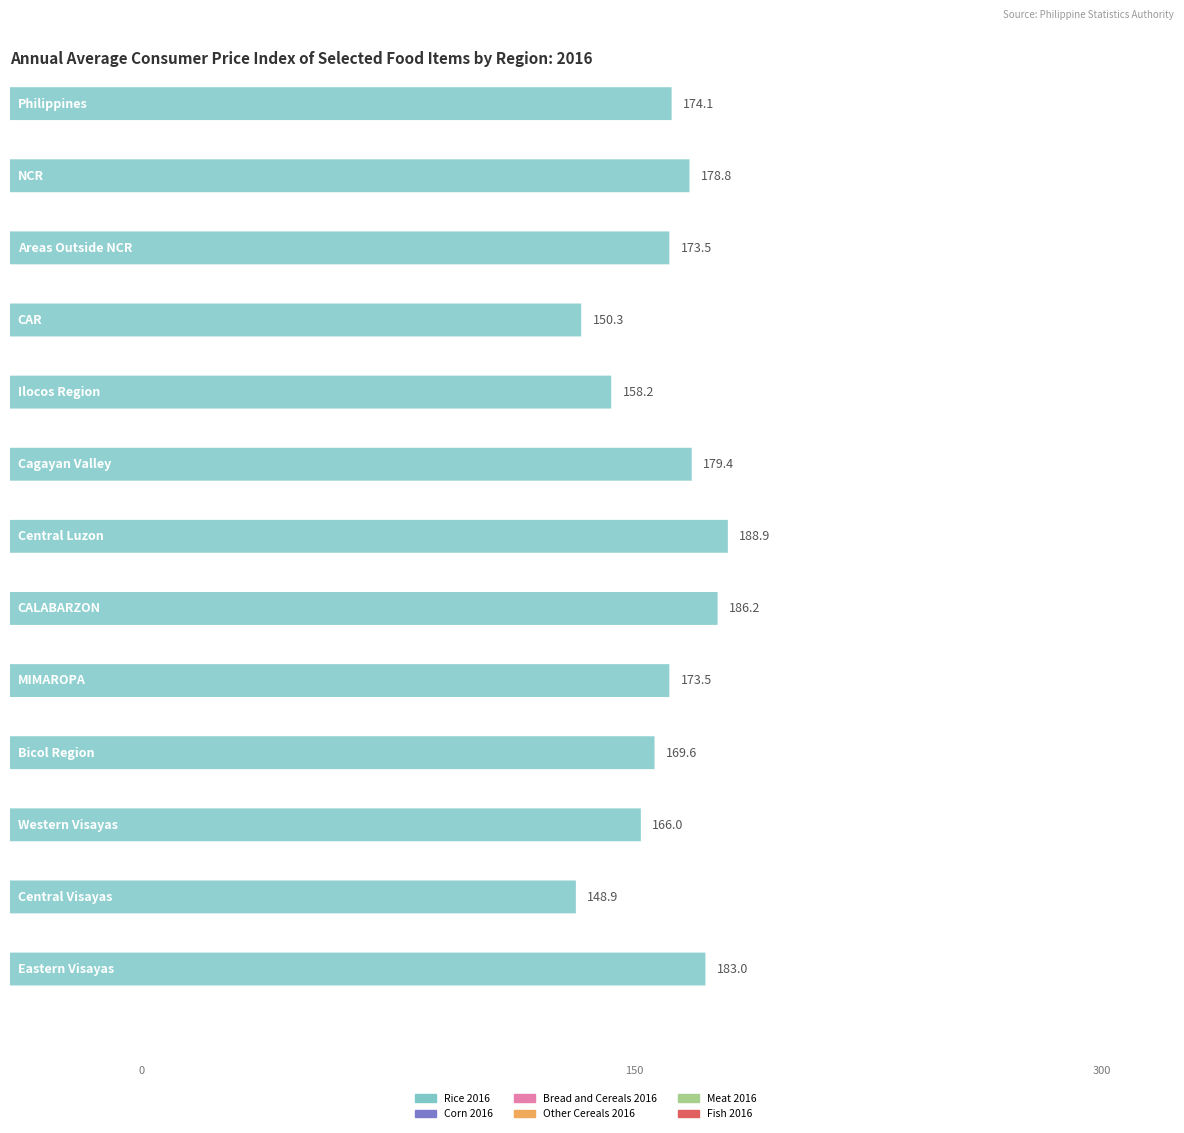

Rank the categories by Corn 2016 value from lowest to highest.

Central Luzon, Cagayan Valley, CAR, Eastern Visayas, Areas Outside NCR, Philippines, Ilocos Region, Central Visayas, CALABARZON, MIMAROPA, Western Visayas, Bicol Region, NCR